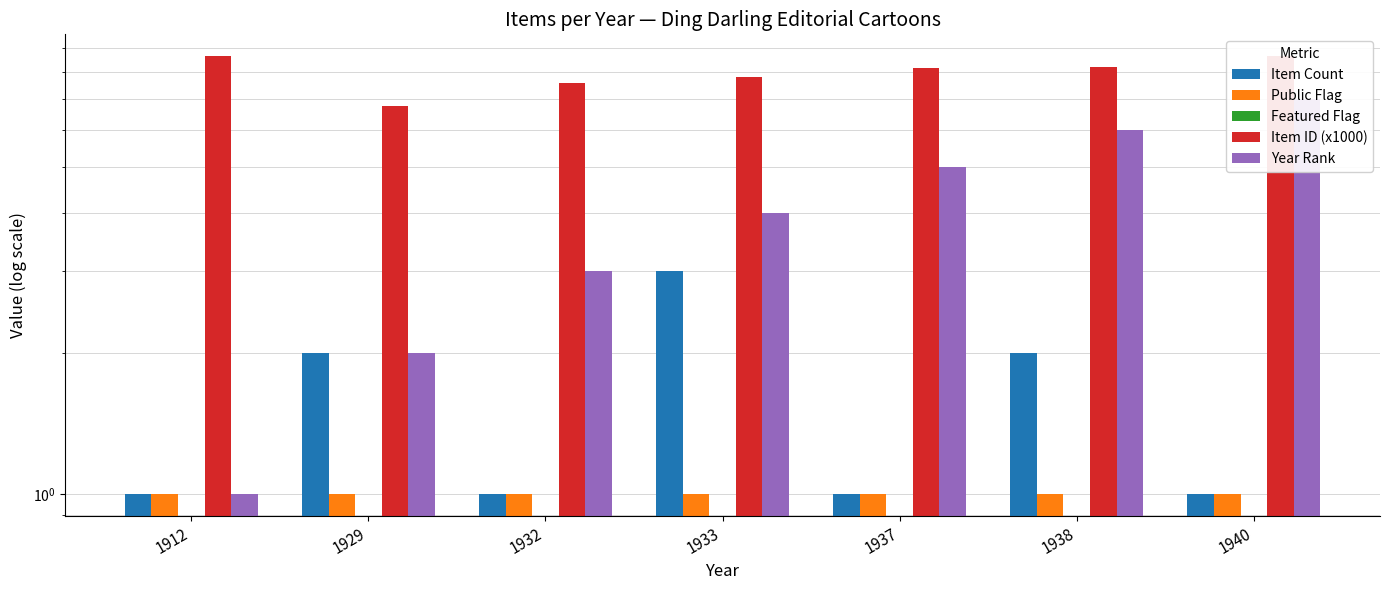

What is the total value across all series at 1938?

17.2